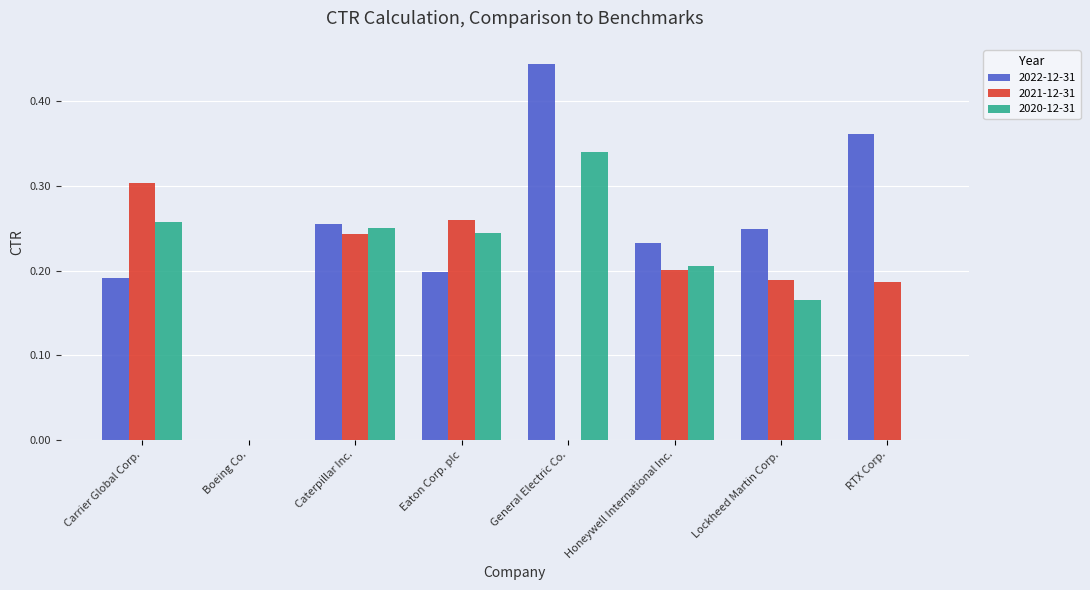

At which category is the sum across all series the highest?

General Electric Co.